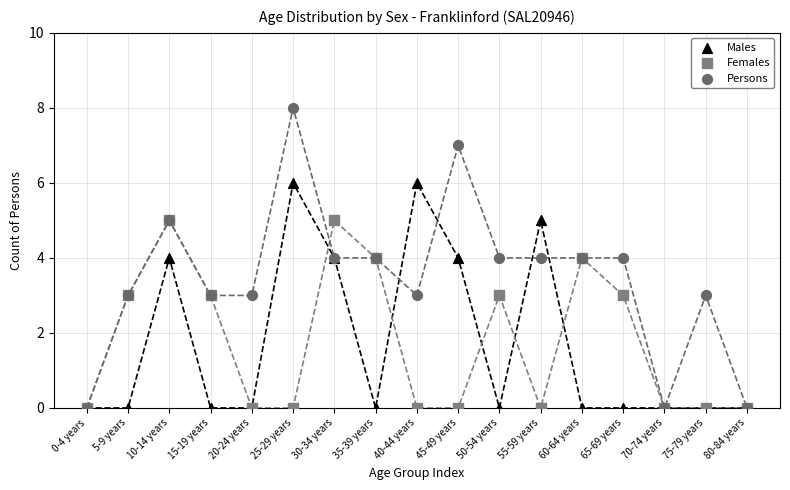

What are all the series names shown in the legend?

Males, Females, Persons